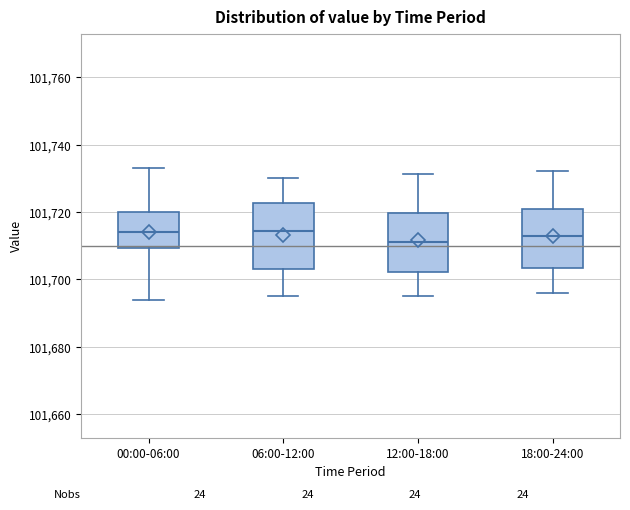

Where does the upper whisker of the box for 12:00-18:00 end on the y-axis? The values are not printed on the chart, so give them approximately, as read against the axis.

101732